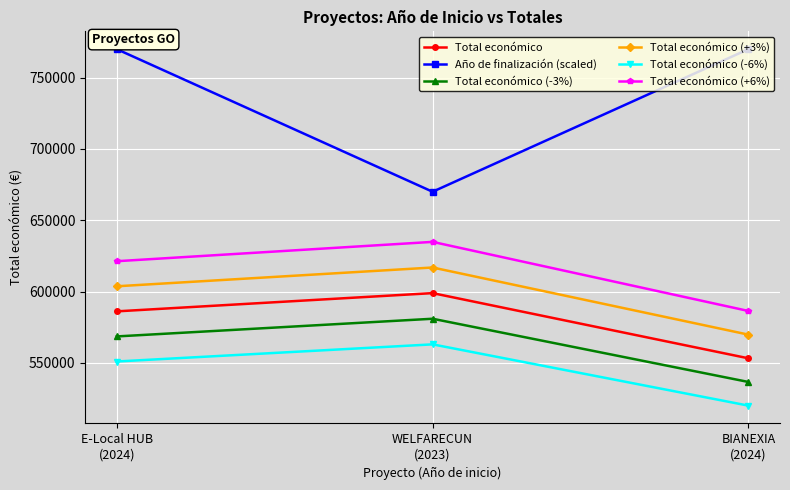

Which series has the largest range (max minus min)?

Año de finalización (scaled)